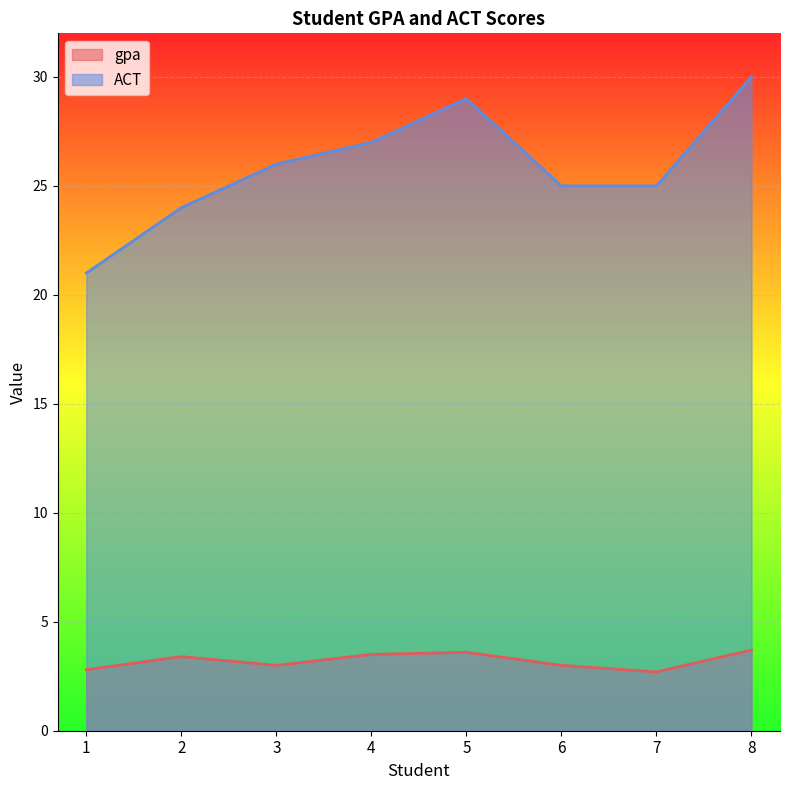

The value of gpa at 8 is 1.3. True or false?

False